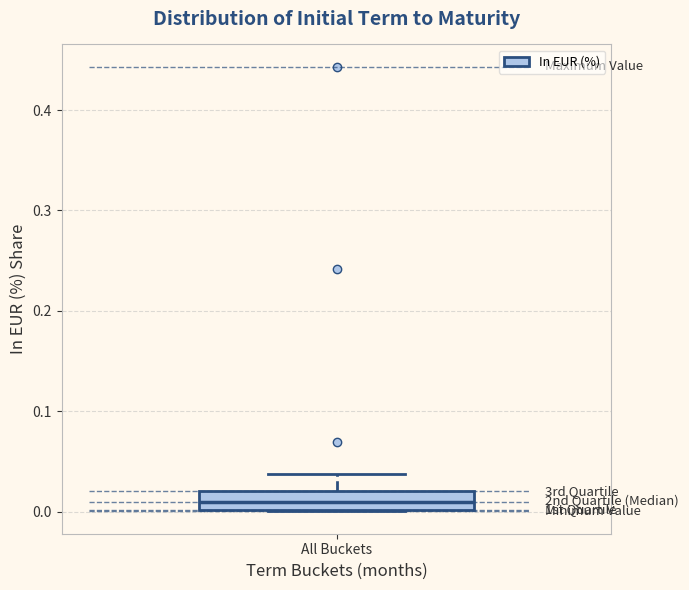

Read this box plot against the y-axis: the position of the median line, the range covered by the box, and the ends of both whiskers. The values are not printed on the chart, so give them approximately, as read against the axis.

median 0.01, box 0.00 to 0.02, whiskers 0.00 to 0.04